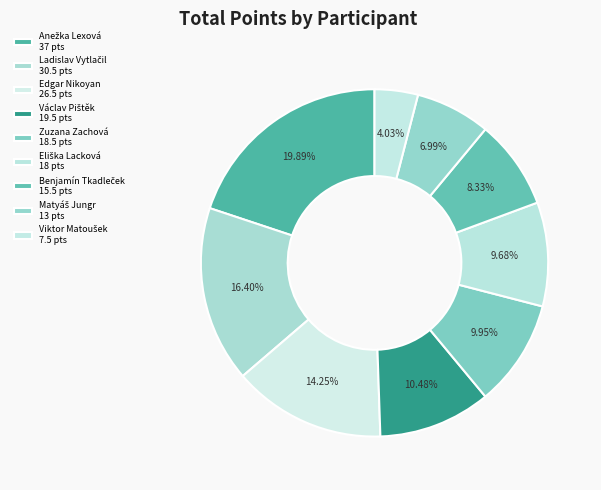

How many slices are in this pie chart?

9